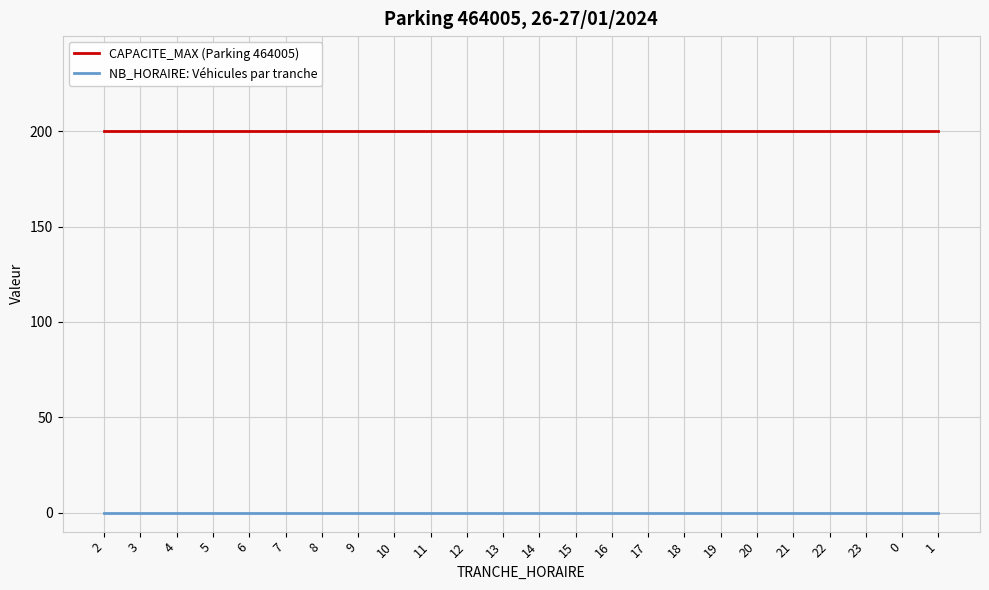

Rank the series by their maximum value, from highest to lowest.

CAPACITE_MAX (Parking 464005), NB_HORAIRE: Véhicules par tranche